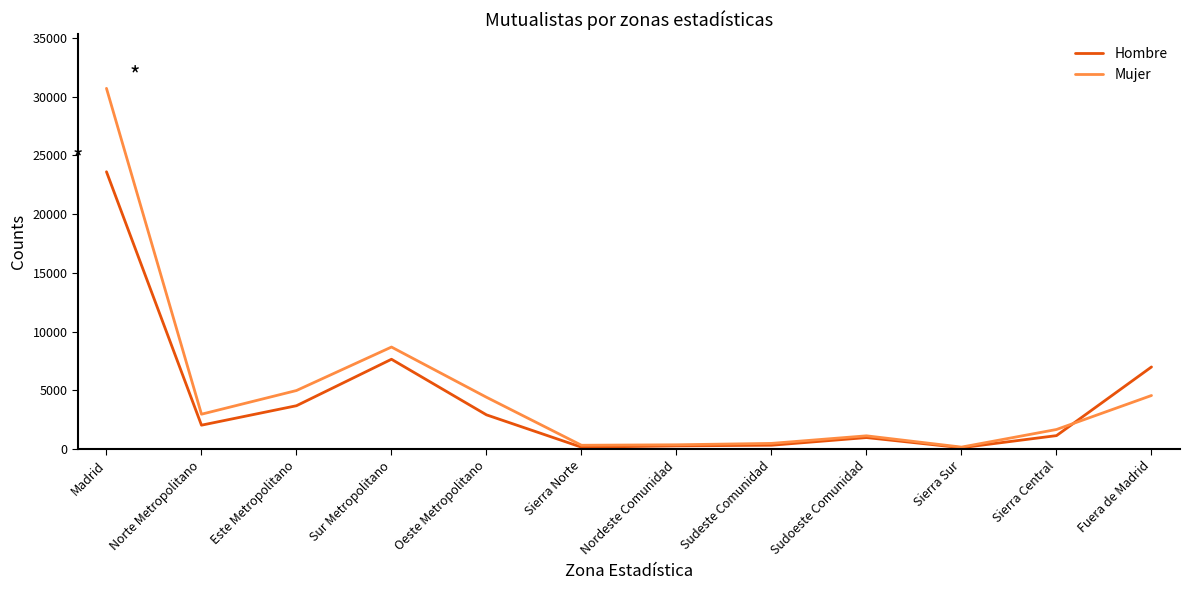

At which label does Hombre reach its peak?

Madrid